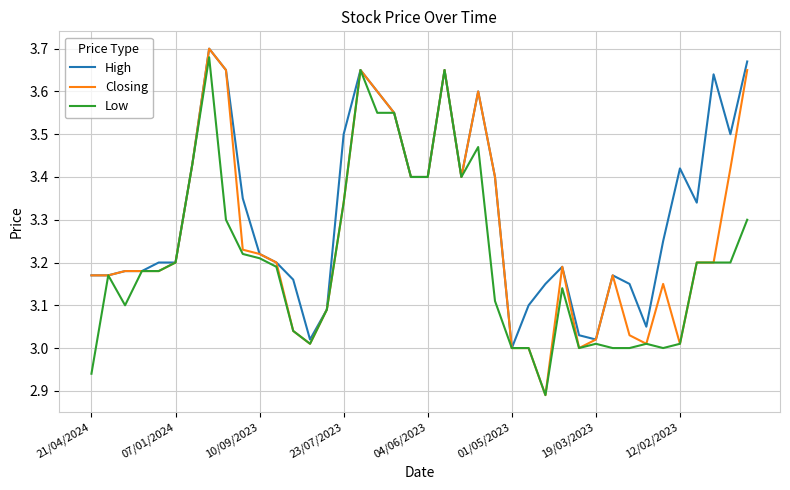

Which series has the largest total across all categories?

High